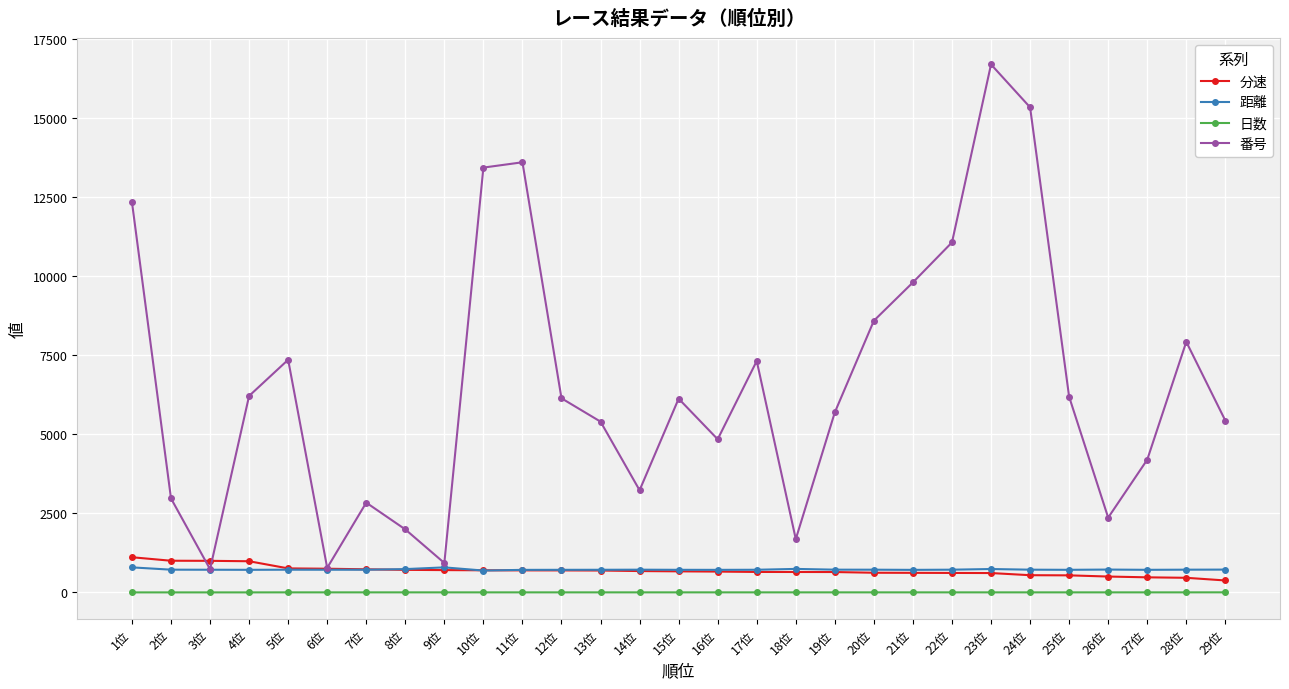

What is the approximate value of 番号 at 22位?

11068.0